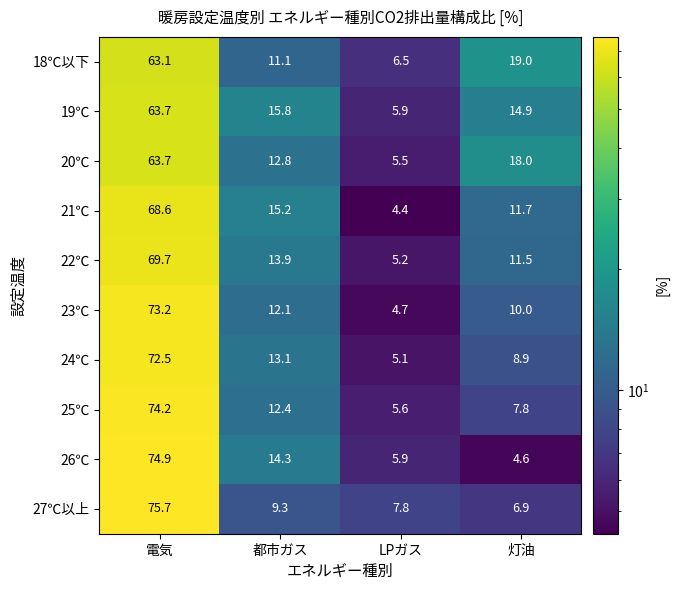

Between 都市ガス and LPガス, which series saw the biggest shift?

21℃